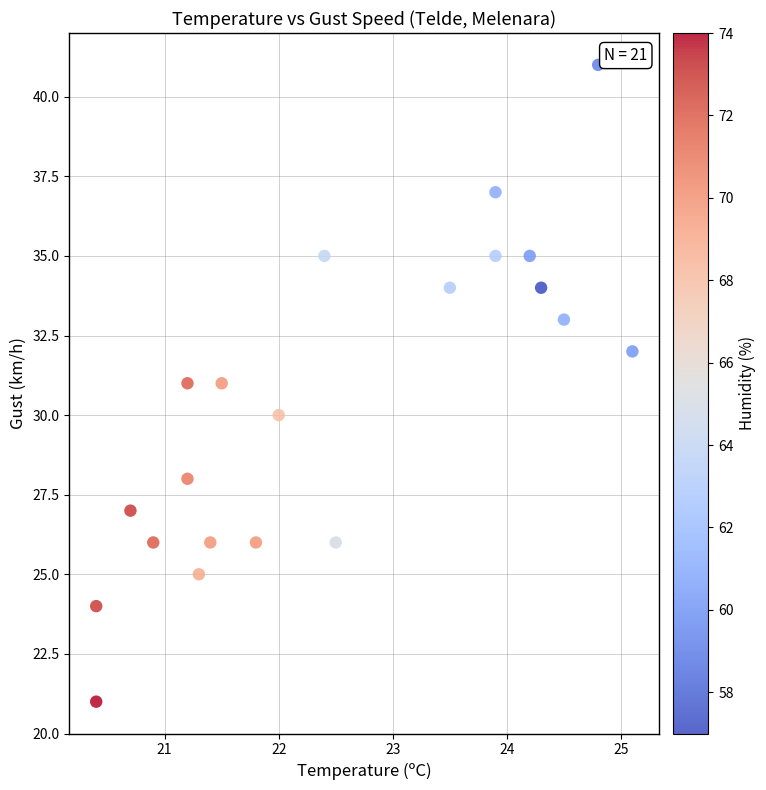

What is the range of Y values (max minus min)?

20